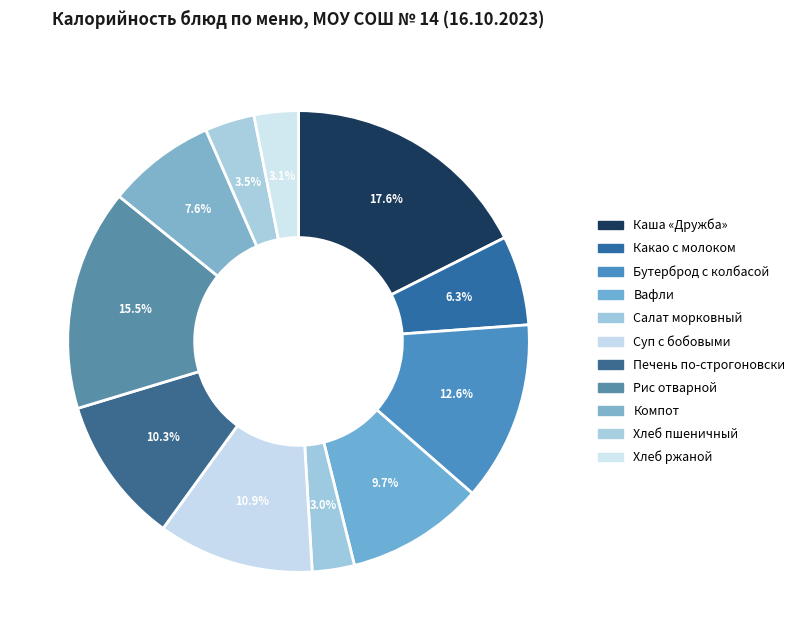

Count the number of slices in the pie.

11